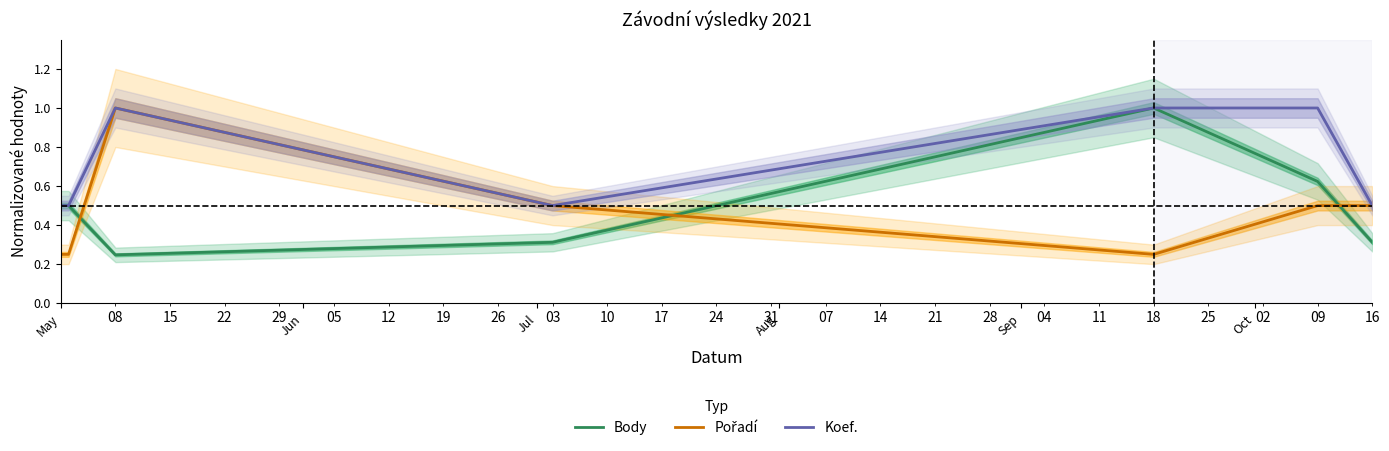

What are all the series names shown in the legend?

Body, Pořadí, Koef.